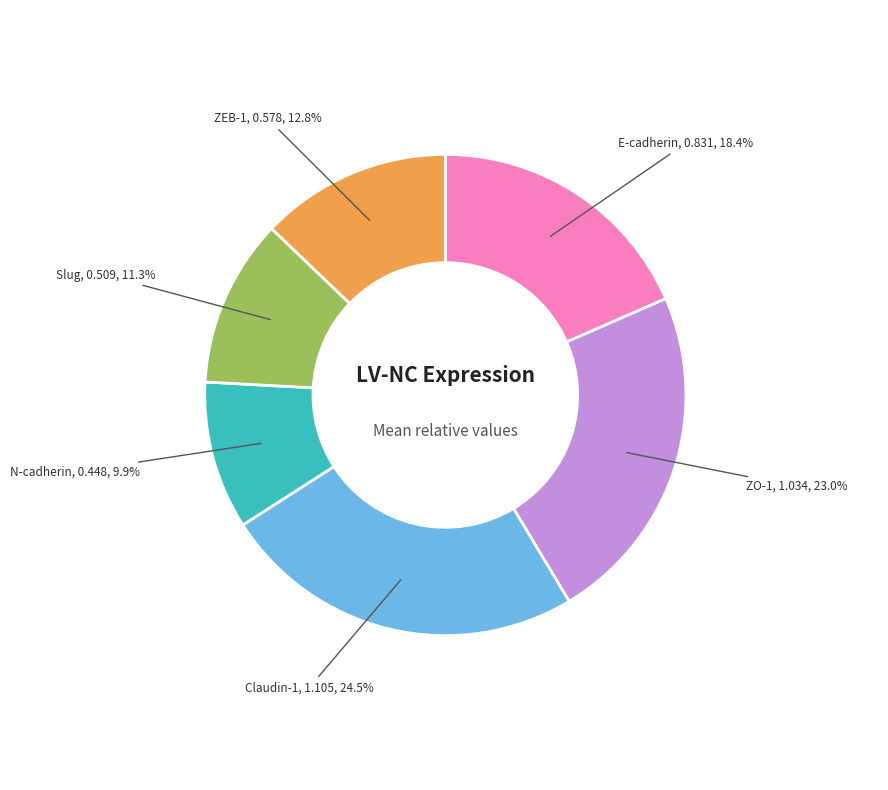

How many slices are in this pie chart?

6